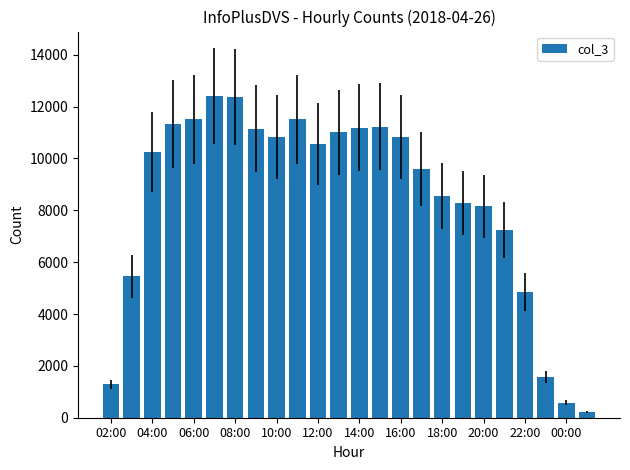

What is the value of the 20th bar from the left?

7249